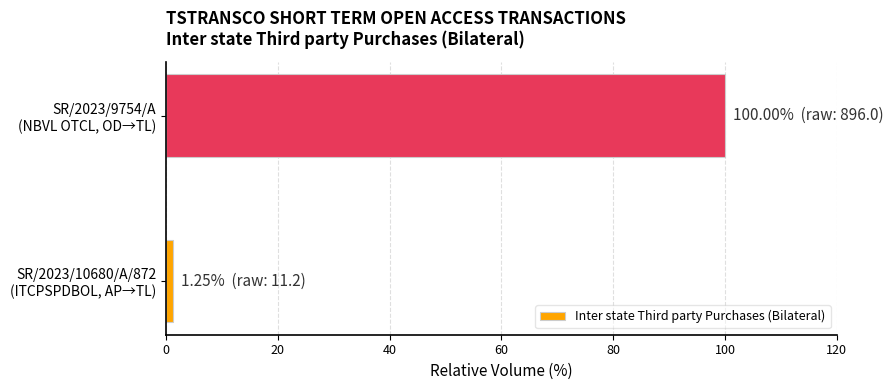

What is the average value?

50.6